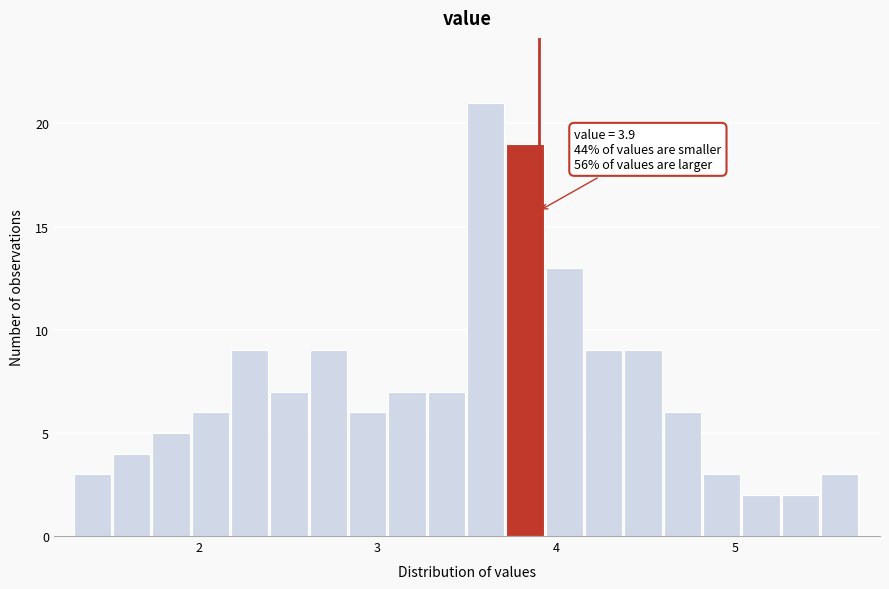

Around what value on the x-axis is the tallest bar? Give the approximate position of its centre, as read against the axis.

3.6